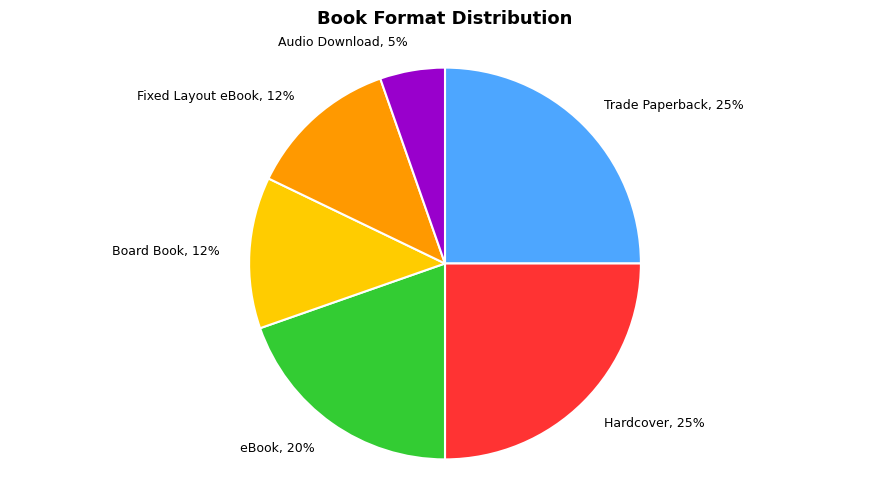

To the nearest percent, what percentage of the pie is Trade Paperback?

25%